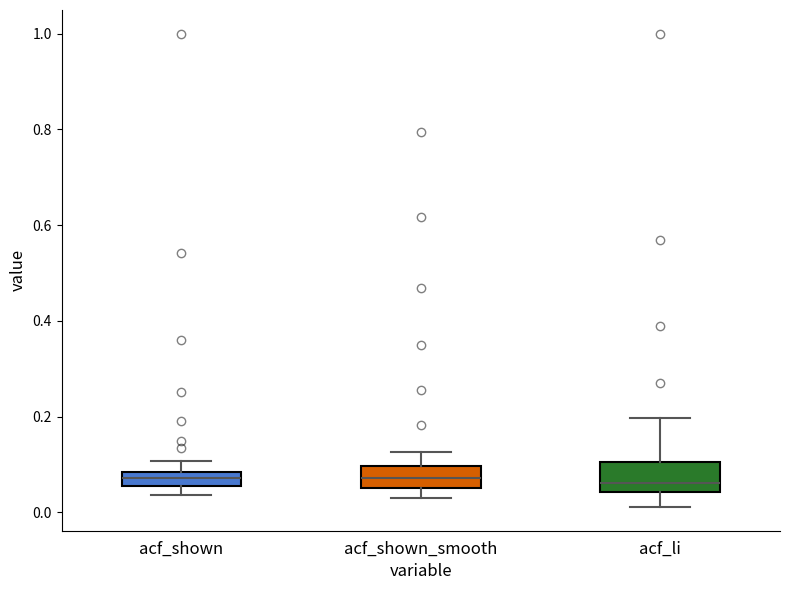

Where does the upper whisker of the box for acf_shown_smooth end on the y-axis? The values are not printed on the chart, so give them approximately, as read against the axis.

0.12